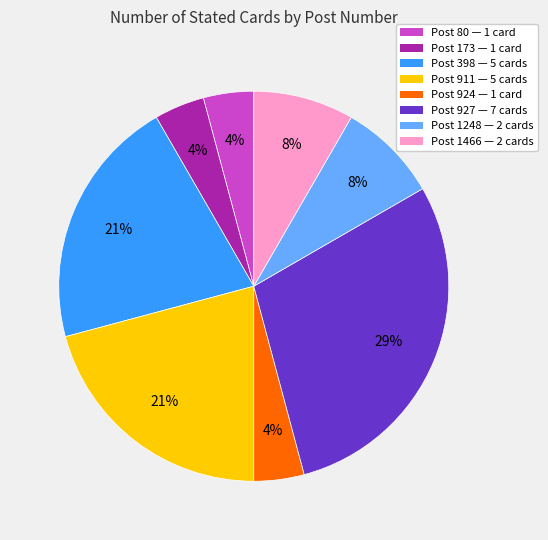

Does any single category account for the majority?

No